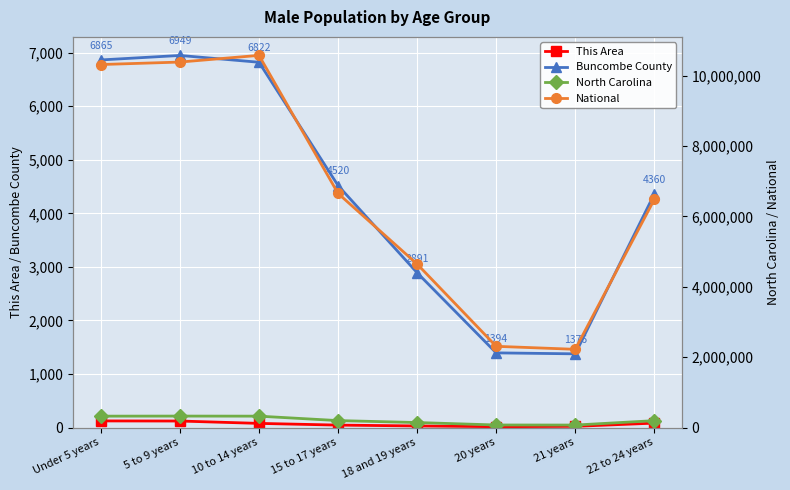

At which label does North Carolina reach its minimum?

21 years